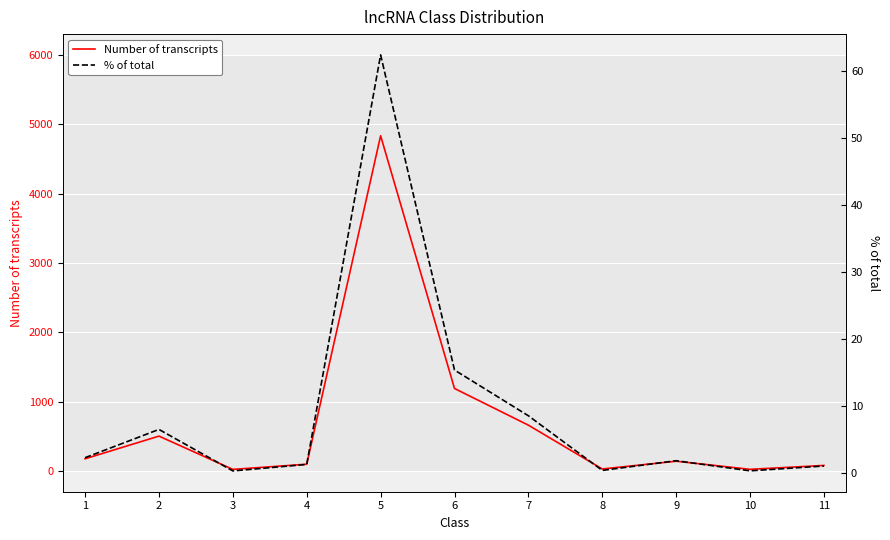

At which category is the sum across all series the highest?

5